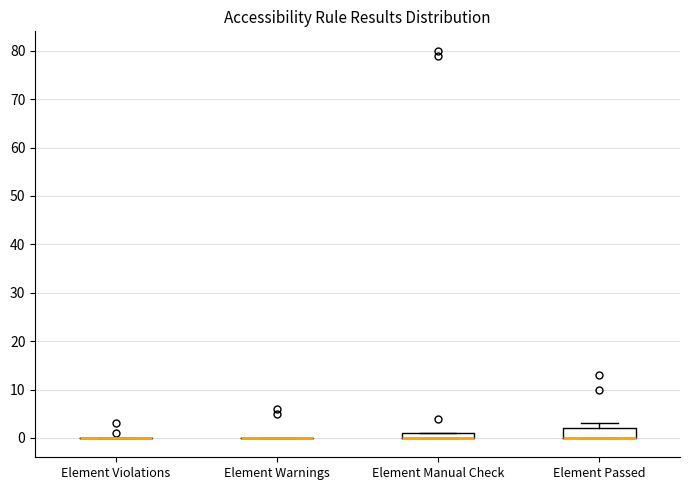

Comparing the boxes themselves (not the whiskers), which one is the tallest?

Element Passed